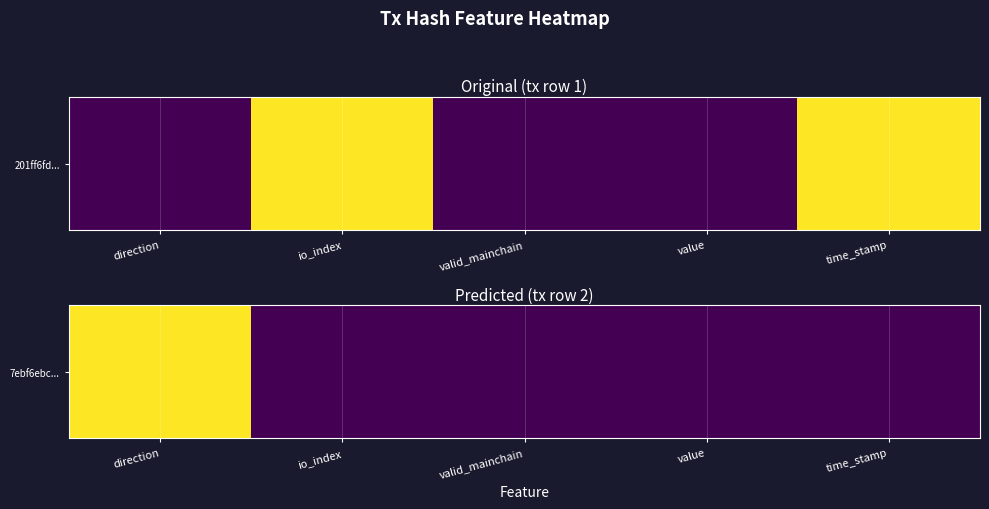

Reading left to right, extract all data points from this chart.

1	0	0	0	0